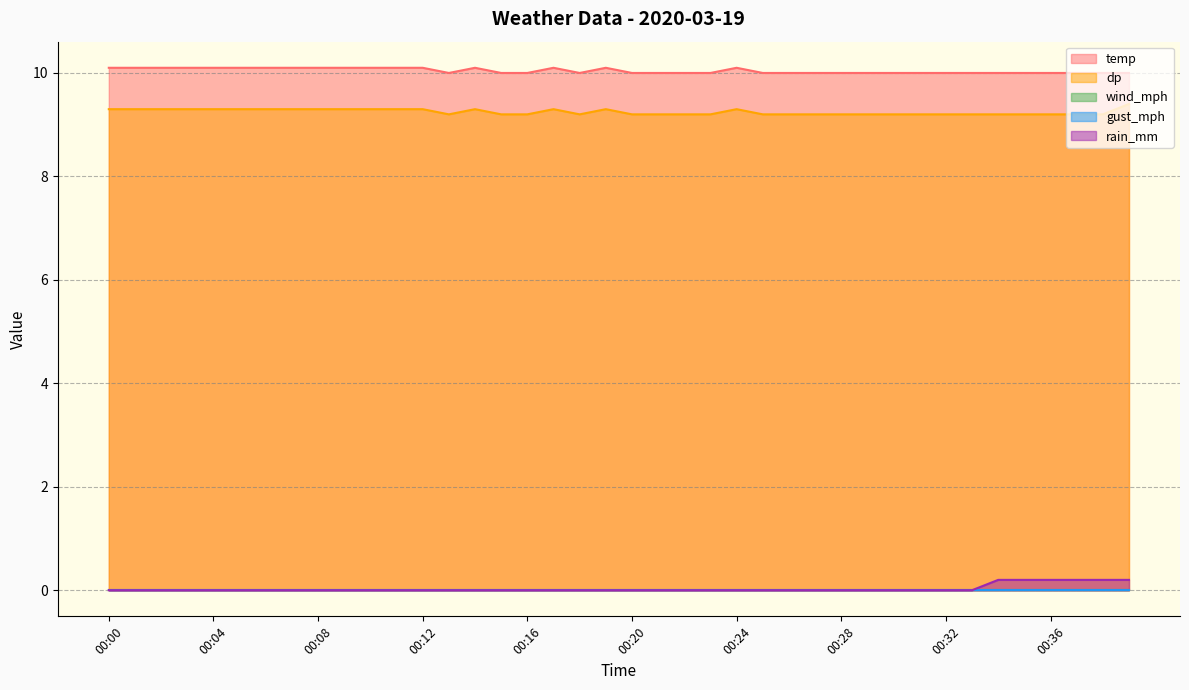

What is the maximum value shown in the chart?

10.1